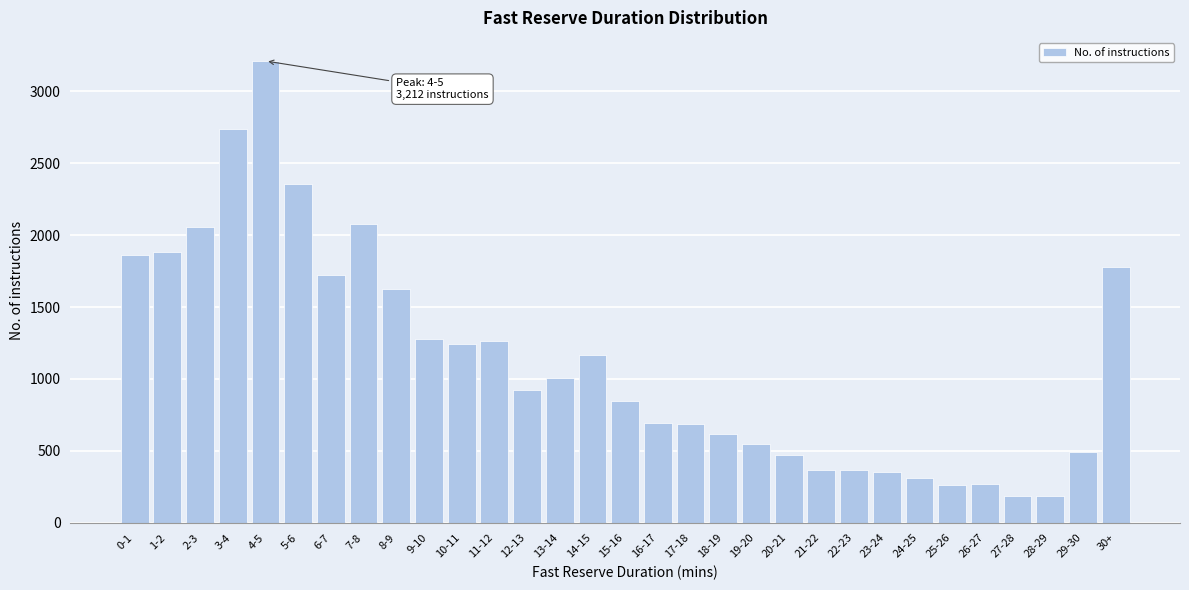

What is the label of the 29th bar from the right?

2-3